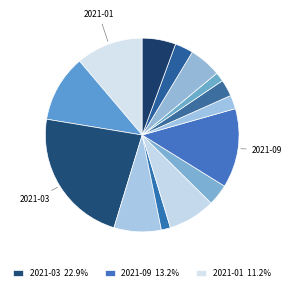

Which slice is the largest?

2021-03